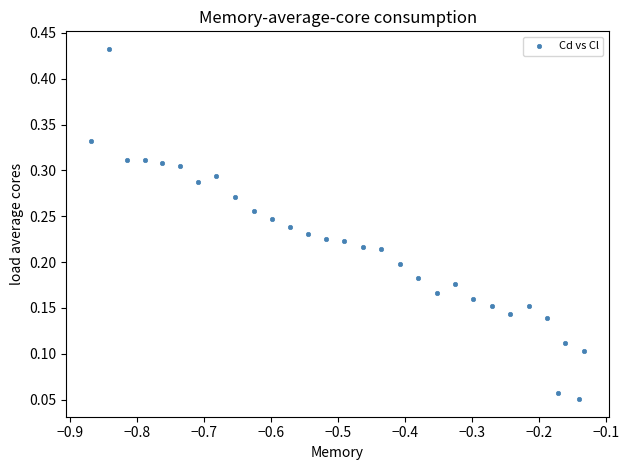

What is the range of X values (max minus min)?

0.7